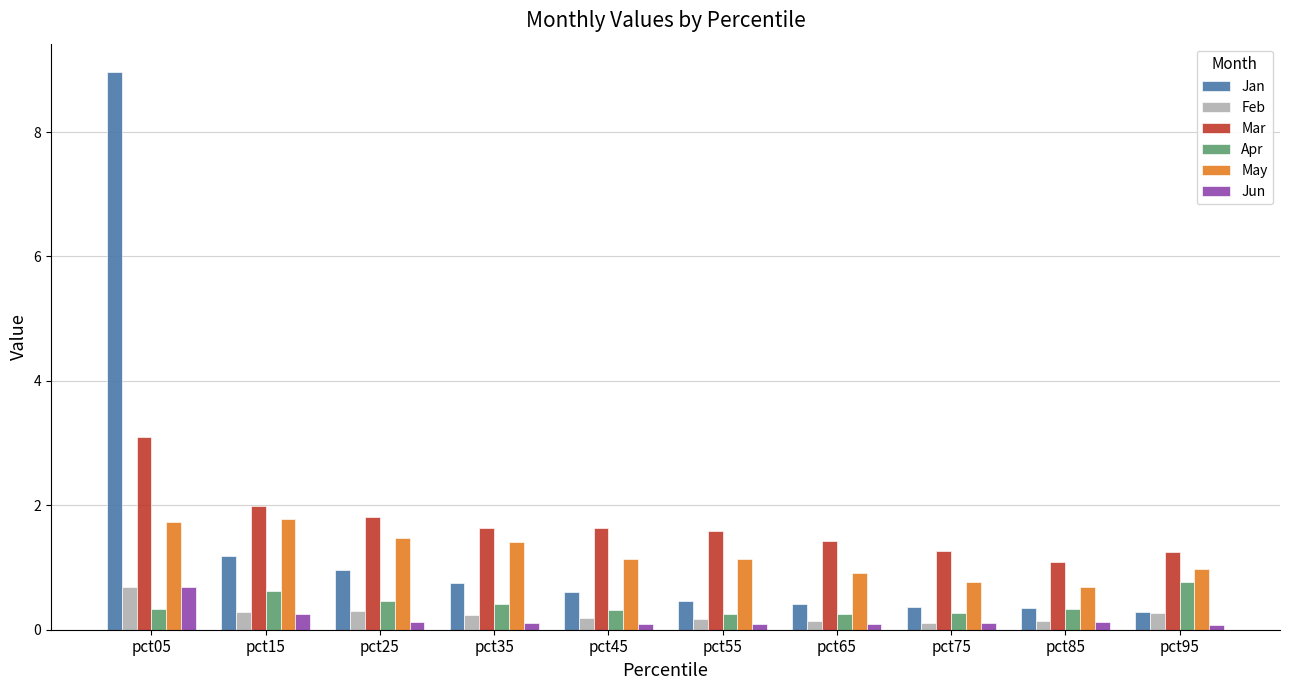

What is the difference between the maximum and minimum values in the Jun series?

0.6